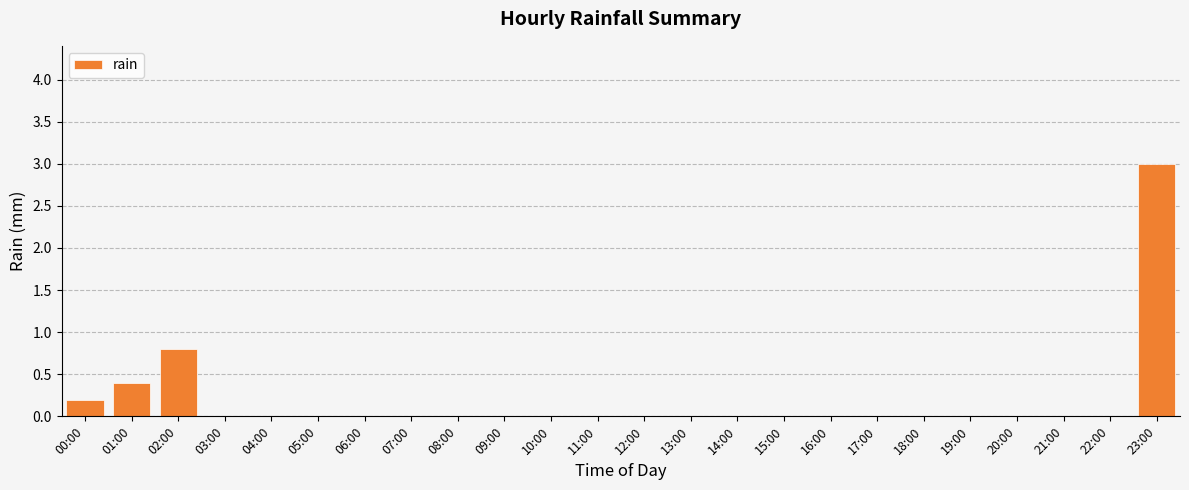

Between 23:00 and 13:00, which is larger?

23:00